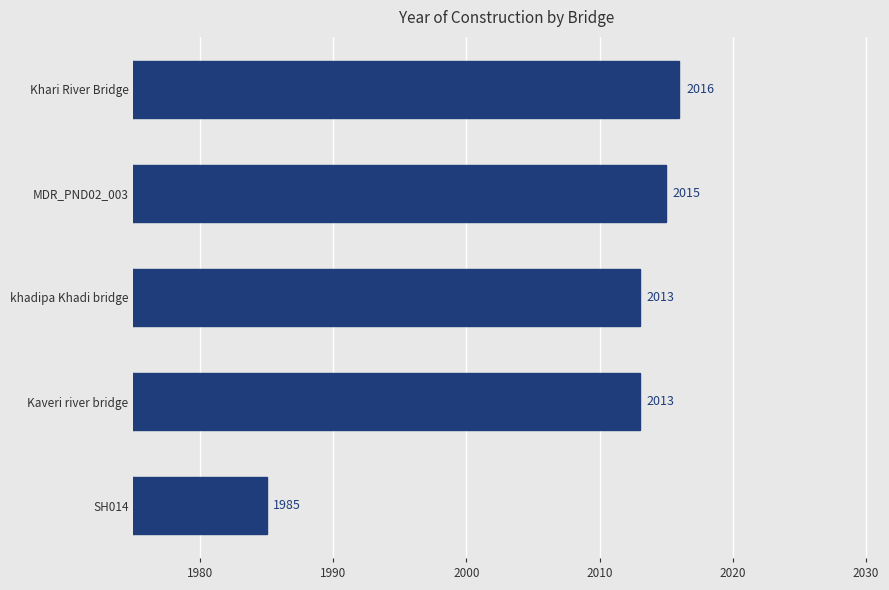

The chart shows a value of 1985 at SH014. True or false?

True